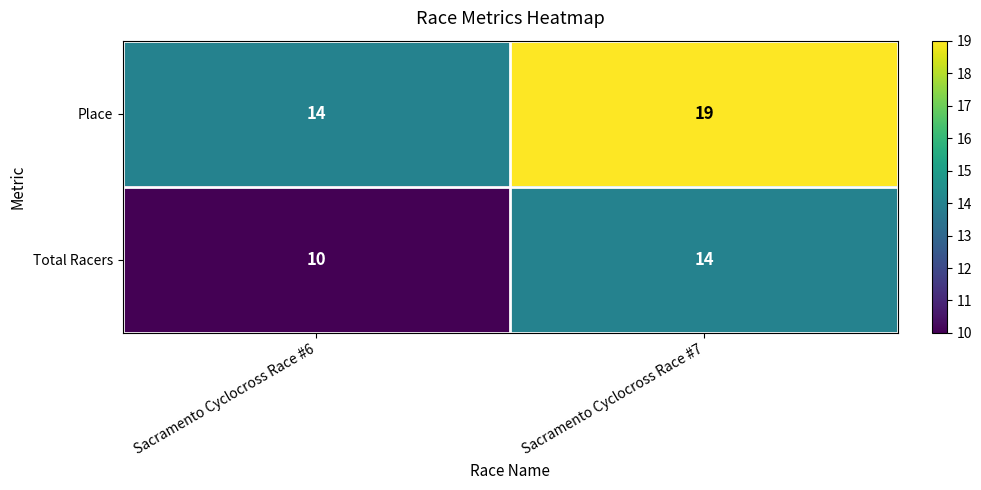

Reading left to right, transcribe all the data shown in this chart.

Place: Sacramento Cyclocross Race #6=14	Sacramento Cyclocross Race #7=19
Total Racers: Sacramento Cyclocross Race #6=10	Sacramento Cyclocross Race #7=14